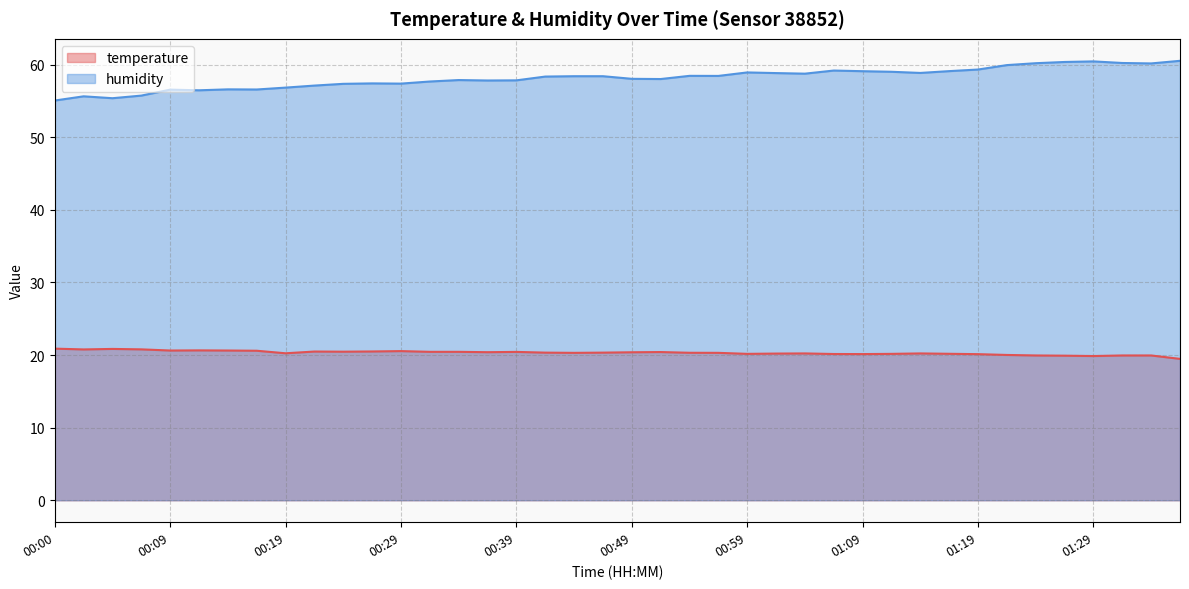

What is the minimum value shown in the chart?

19.5